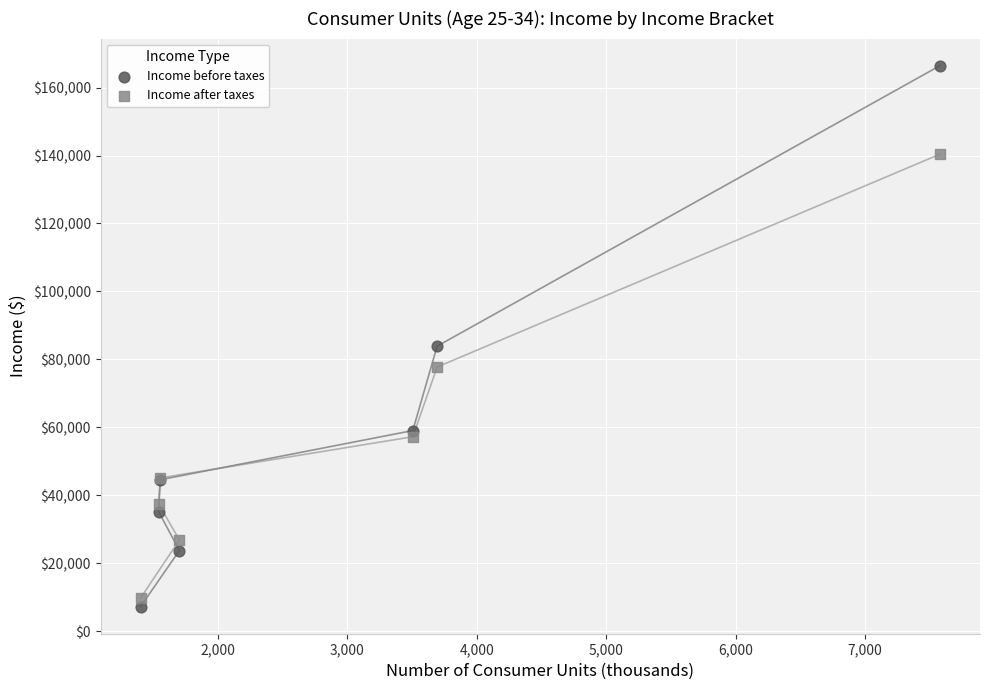

Which series contains the lowest Y value?

Income before taxes